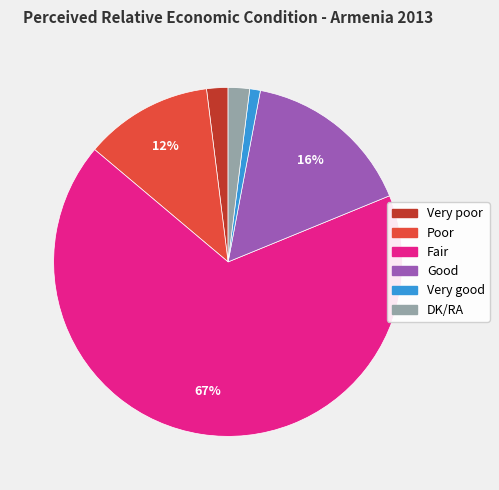

To the nearest percent, what percentage of the pie is DK/RA?

2%